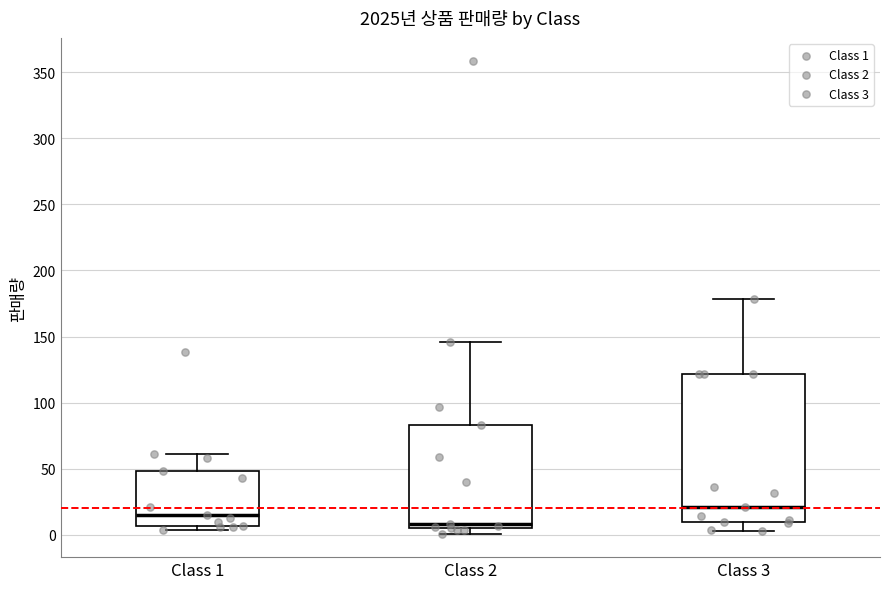

Reading left to right, transcribe this box plot: for each box, give where its median line is, the range the box spans, and where its two whiskers end, as read against the y-axis. The values are not printed on the chart, so give them approximately, as read against the axis.

Class 1: median 15, box 5 to 50, whiskers 5 (just below the box's lower edge) to 60
Class 2: median 10, box 5 to 85, whiskers 0 to 145
Class 3: median 20, box 10 to 120, whiskers 5 to 180